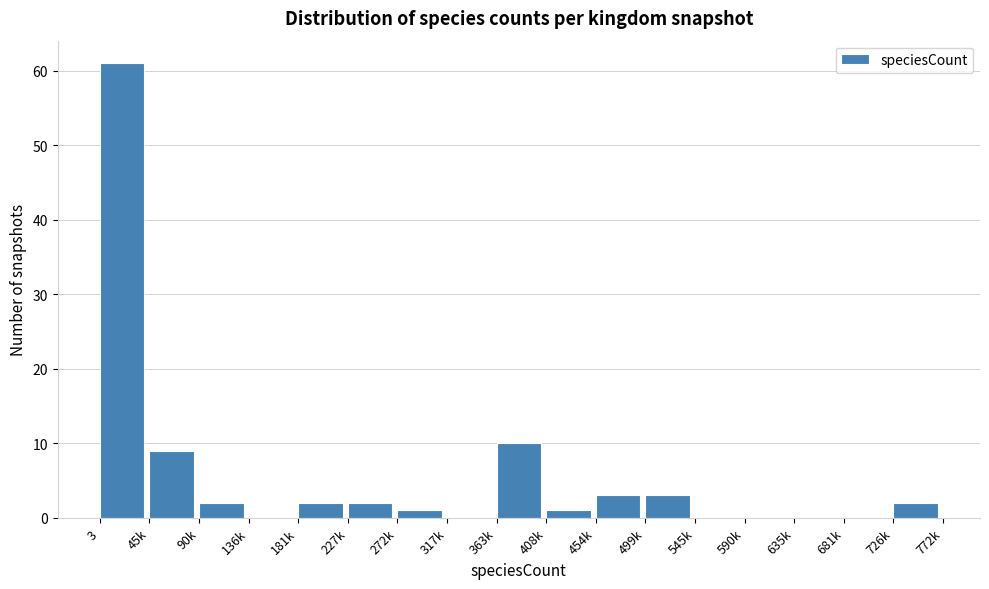

Reading left to right, transcribe all the data shown in this chart.

3=61	45k=9	90k=2	136k=0	181k=2	227k=2	272k=1	317k=0	363k=10	408k=1	454k=3	499k=3	545k=0	590k=0	635k=0	681k=0	726k=2